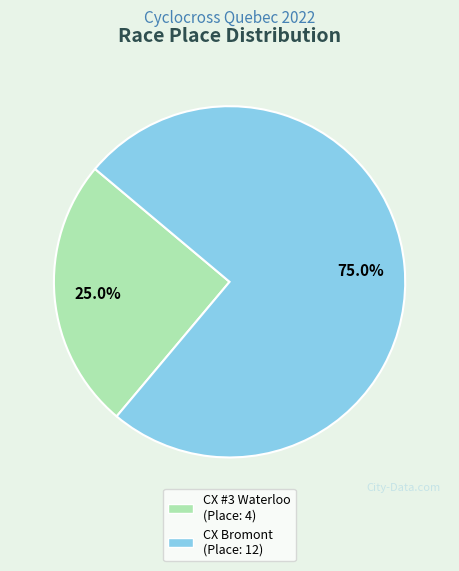

Is there a majority slice in this chart?

Yes